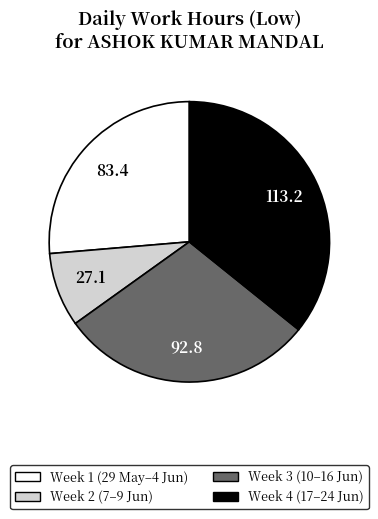

Is there a majority slice in this chart?

No